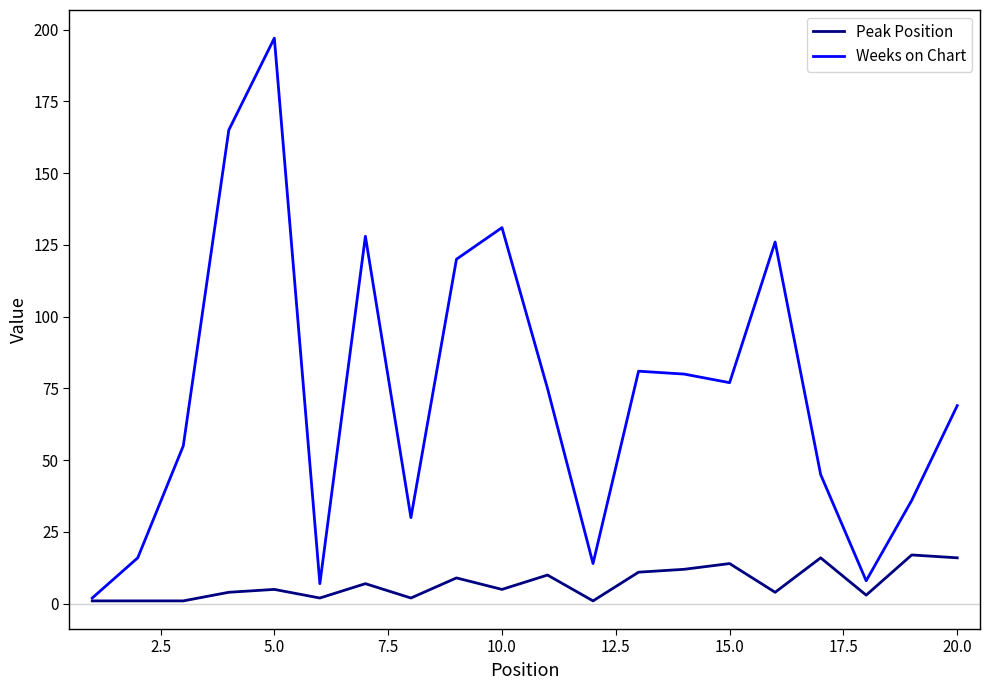

Rank the series by their average value, from highest to lowest.

Weeks on Chart, Peak Position